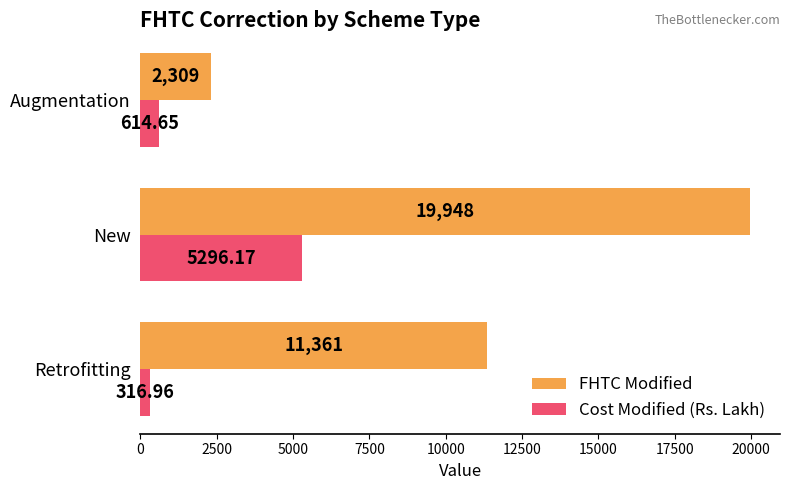

Between New and Augmentation, which series saw the biggest shift?

FHTC Modified